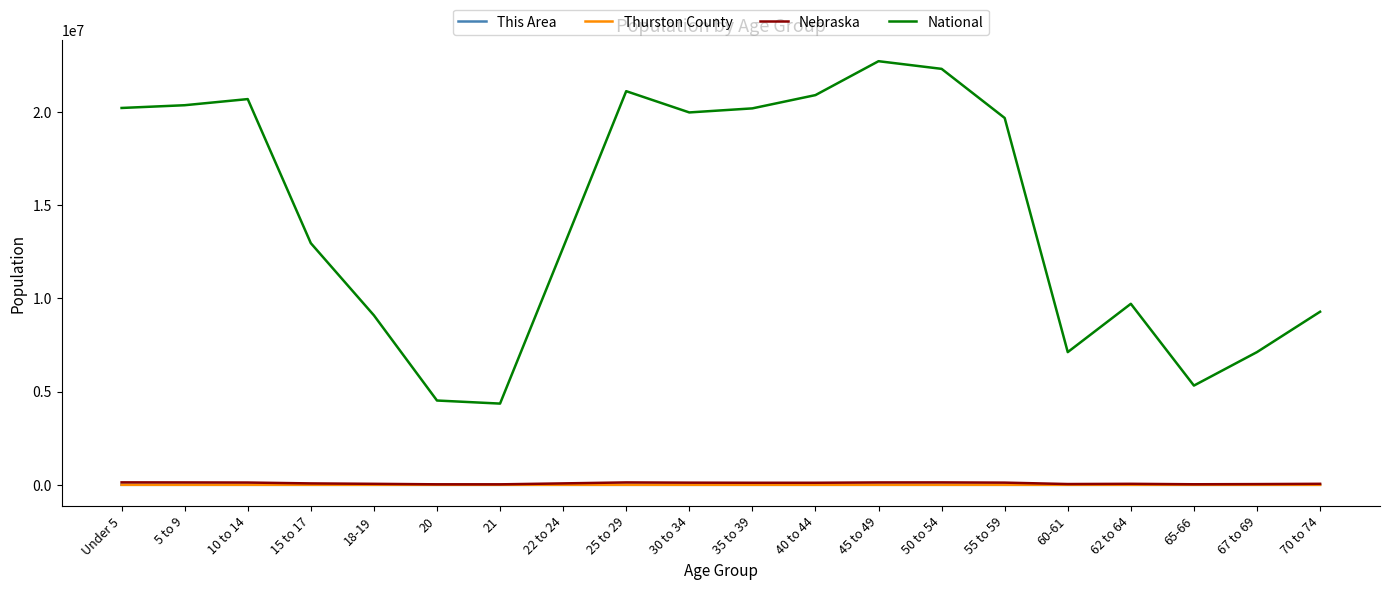

The value of National at 20 is 4519129. True or false?

True